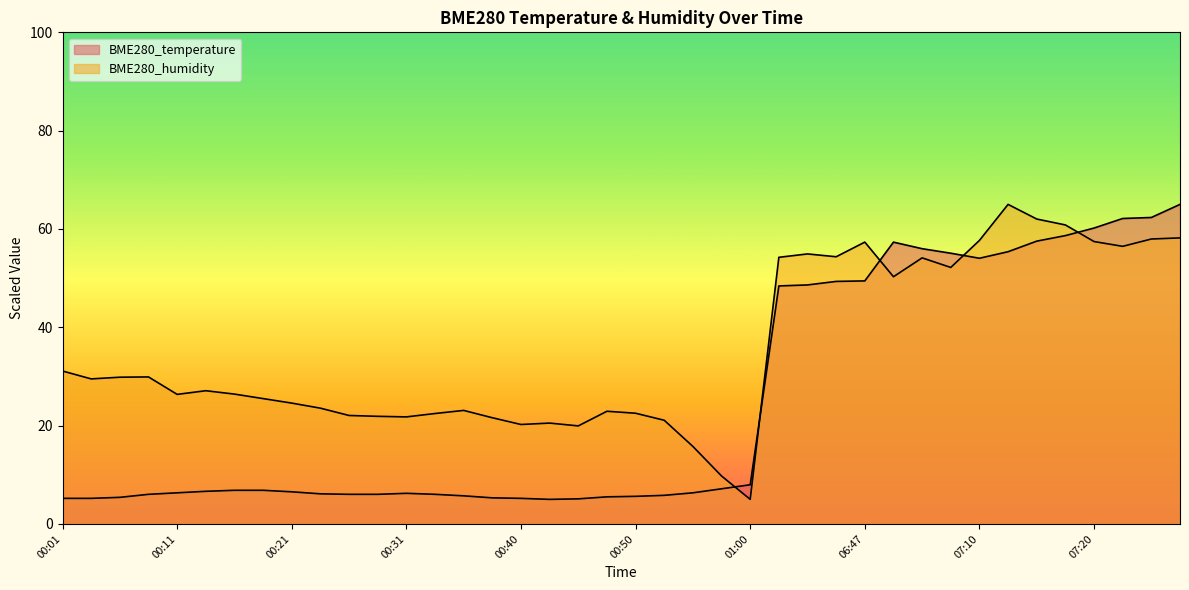

At which category is the sum across all series the highest?

07:27